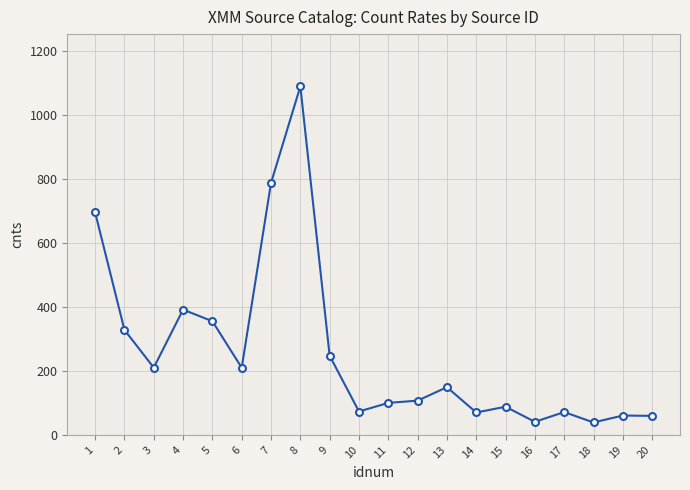

What is the sum of all values?

5174.5